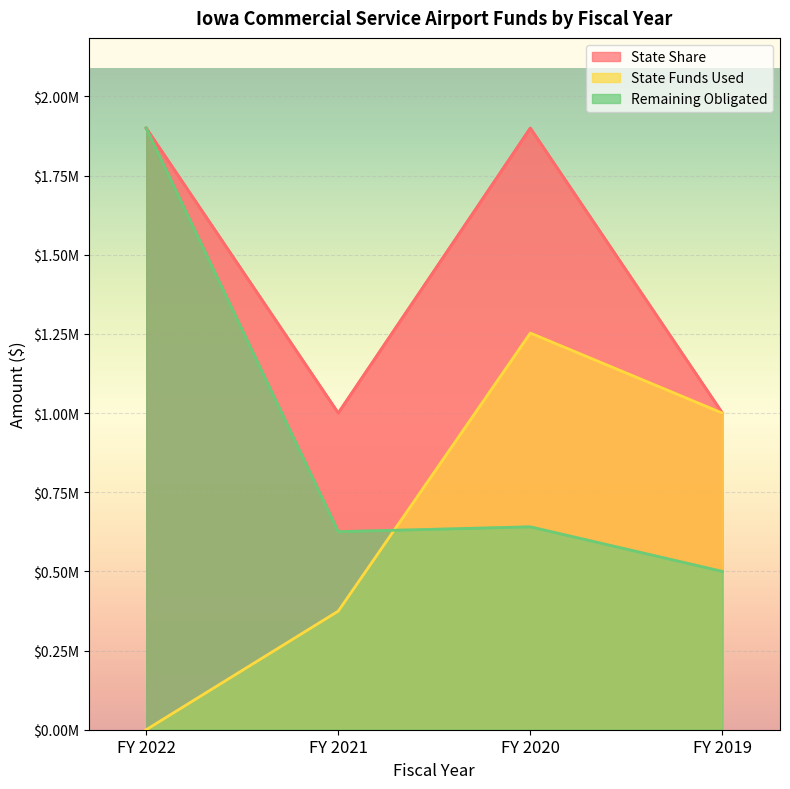

What is the value of the State Share point at the 1st from the left?

1900000.0